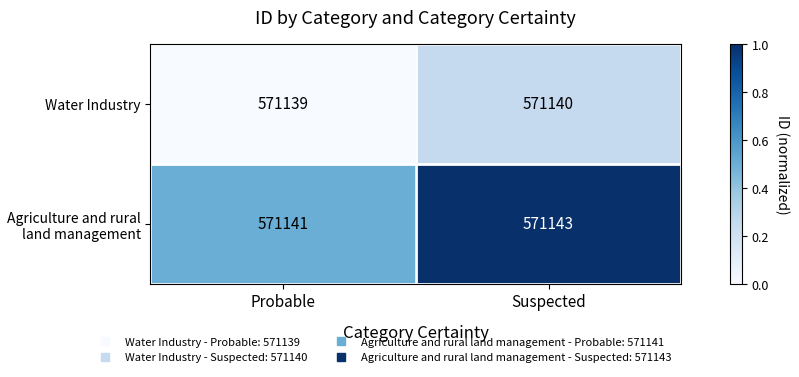

Is the value of Agriculture and rural land management at Suspected greater than the value of Water Industry at Suspected?

Yes